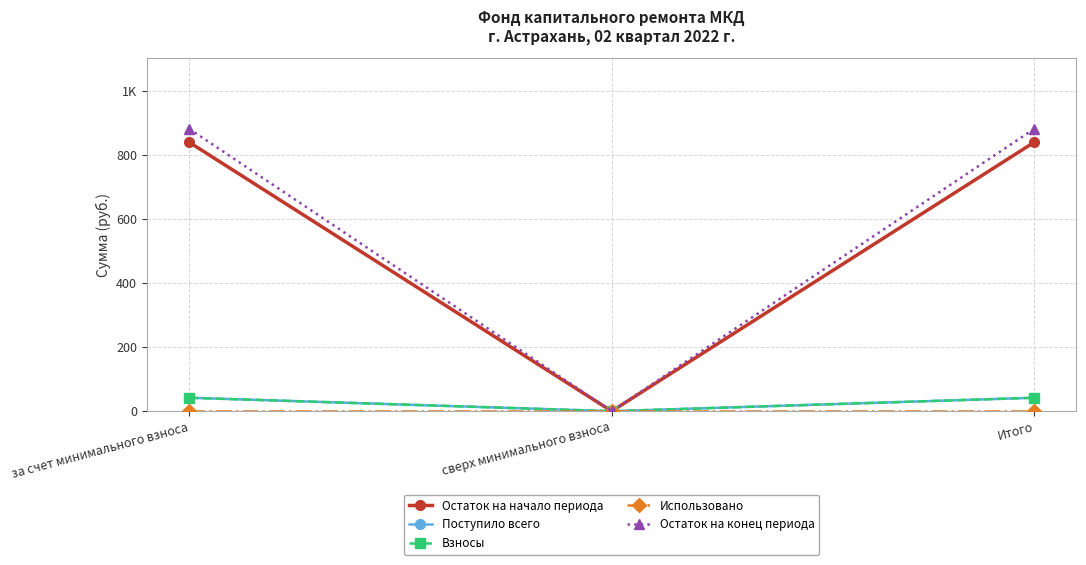

Reading right to left, list all the values displayed in this chart.

Остаток на начало периода: 839.9	0.0	839.9
Поступило всего: 41.9	0.0	41.9
Взносы: 41.9	0.0	41.9
Использовано: 0.0	0.0	0.0
Остаток на конец периода: 881.8	0.0	881.8